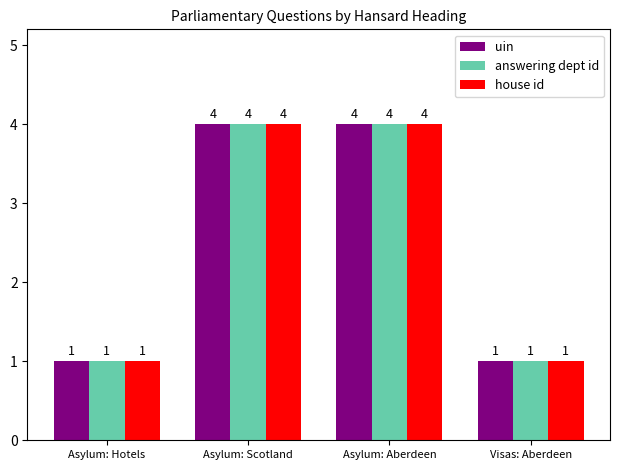

True or false: house id has a value of 4 at Asylum: Aberdeen.

True